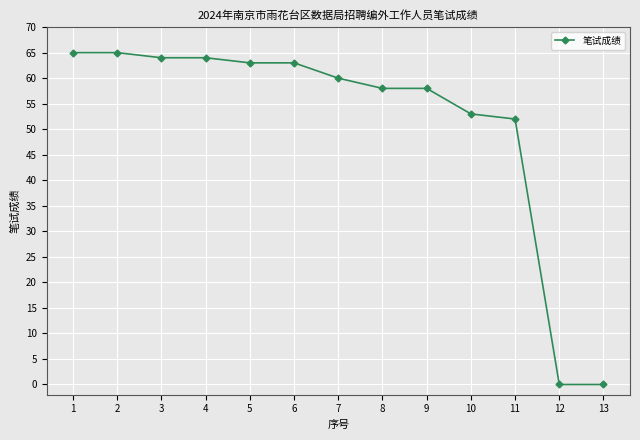

Reading left to right, extract all data points from this chart.

65	65	64	64	63	63	60	58	58	53	52	0	0